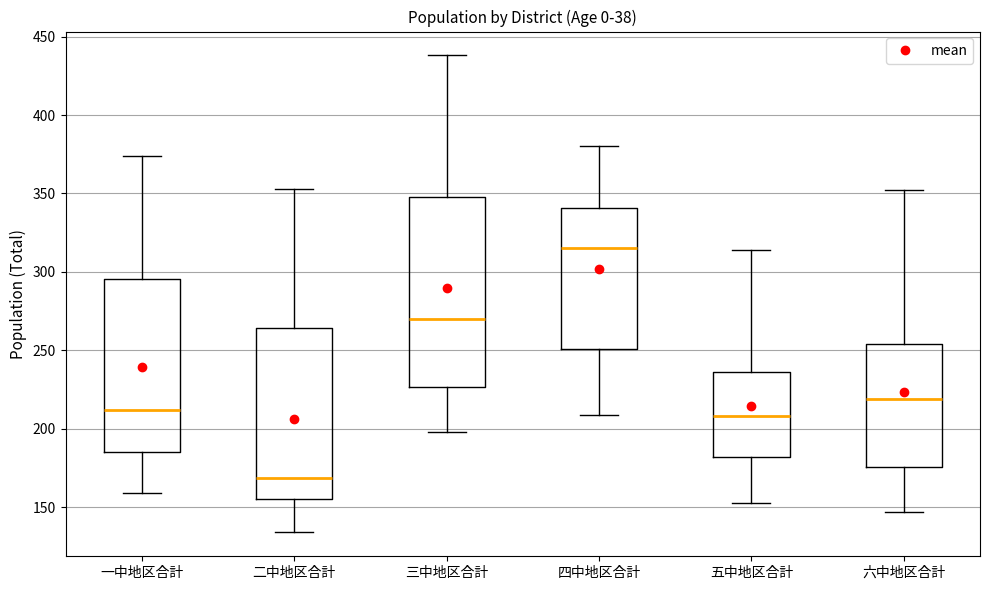

Reading left to right, read every box against the y-axis: the position of its median line, the range the box covers, and the ends of its whiskers. The values are not printed on the chart, so give them approximately, as read against the axis.

一中地区合計: median 210, box 185 to 295, whiskers 160 to 375
二中地区合計: median 170, box 155 to 265, whiskers 135 to 355
三中地区合計: median 270, box 225 to 350, whiskers 200 to 440
四中地区合計: median 315, box 250 to 340, whiskers 210 to 380
五中地区合計: median 210, box 180 to 235, whiskers 155 to 315
六中地区合計: median 220, box 175 to 255, whiskers 145 to 350